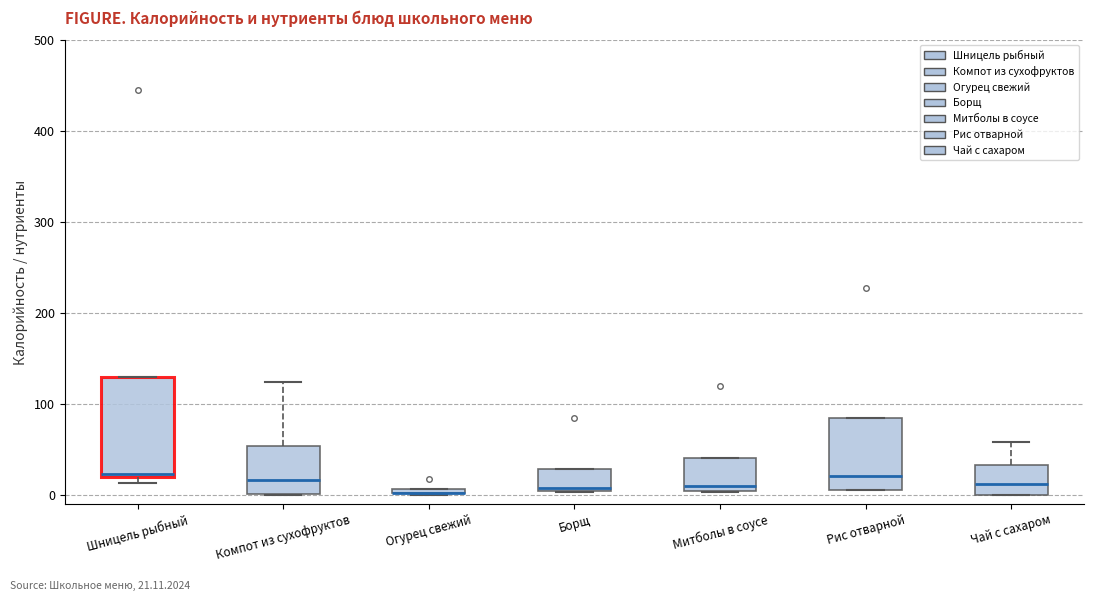

Comparing the boxes themselves (not the whiskers), which one is the tallest?

Шницель рыбный